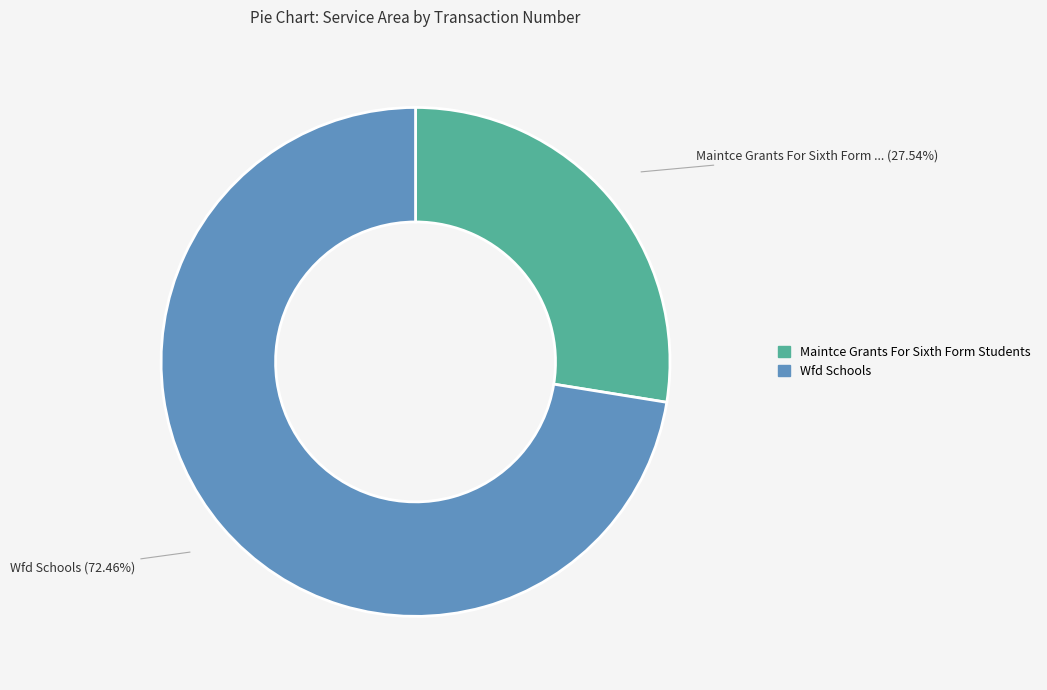

Is it true that Wfd Schools is 82% of the pie?

False